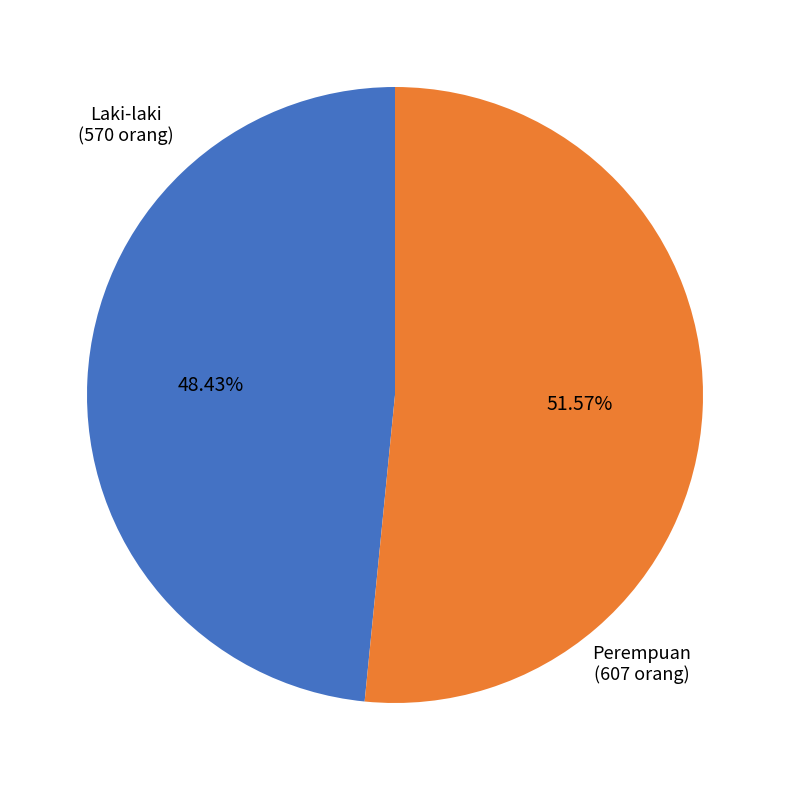

To the nearest percent, what is the difference between the largest and smallest slice percentages?

3%